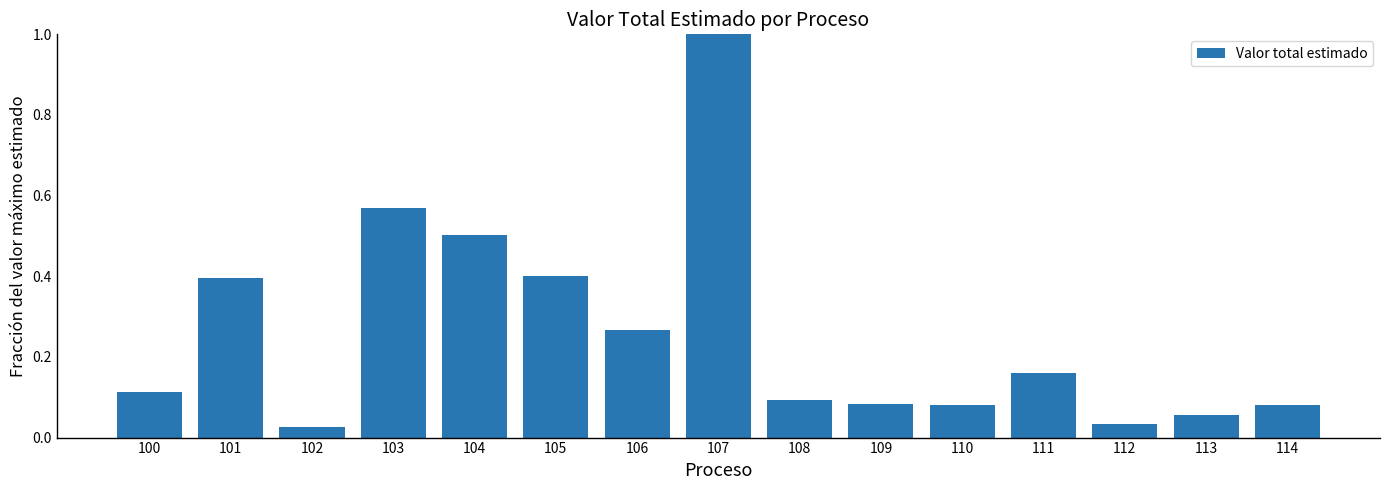

Which label corresponds to the largest value in the chart?

107